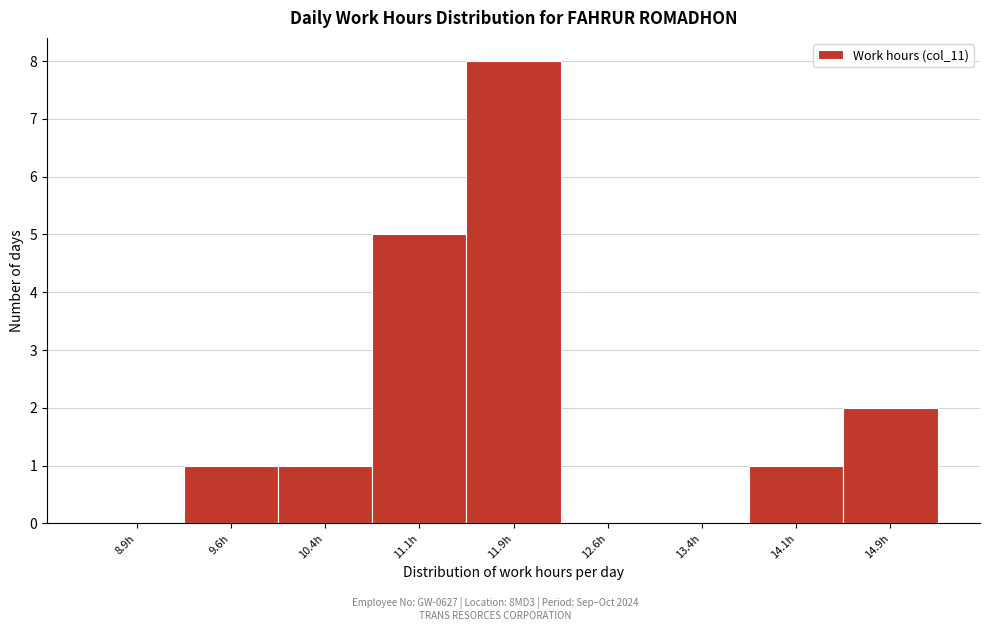

Over which range of the x-axis is the bar tallest?

11.50 to 12.25